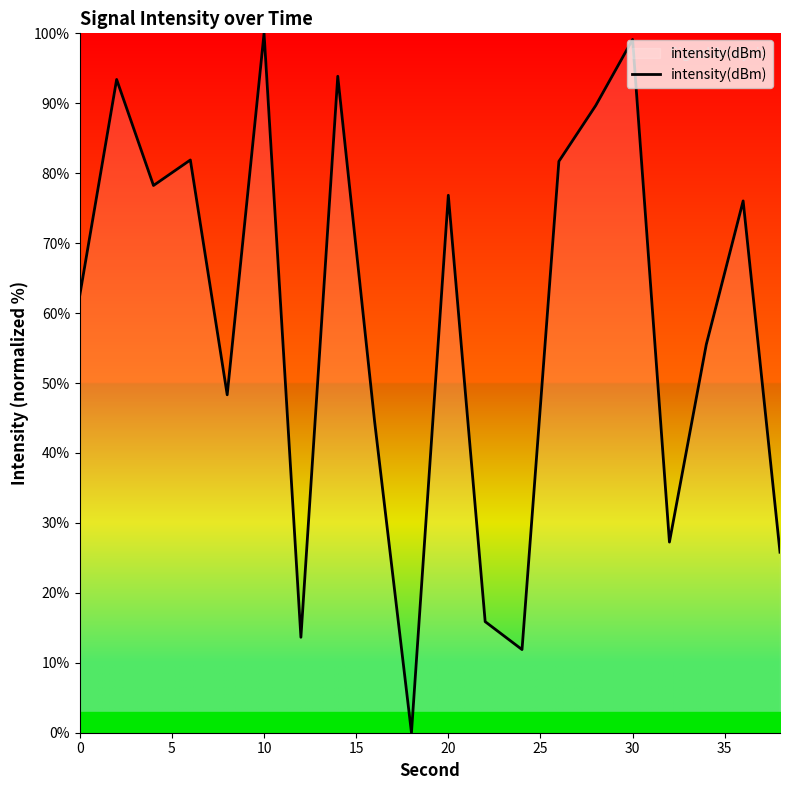

What is the maximum value shown in the chart?

100.0